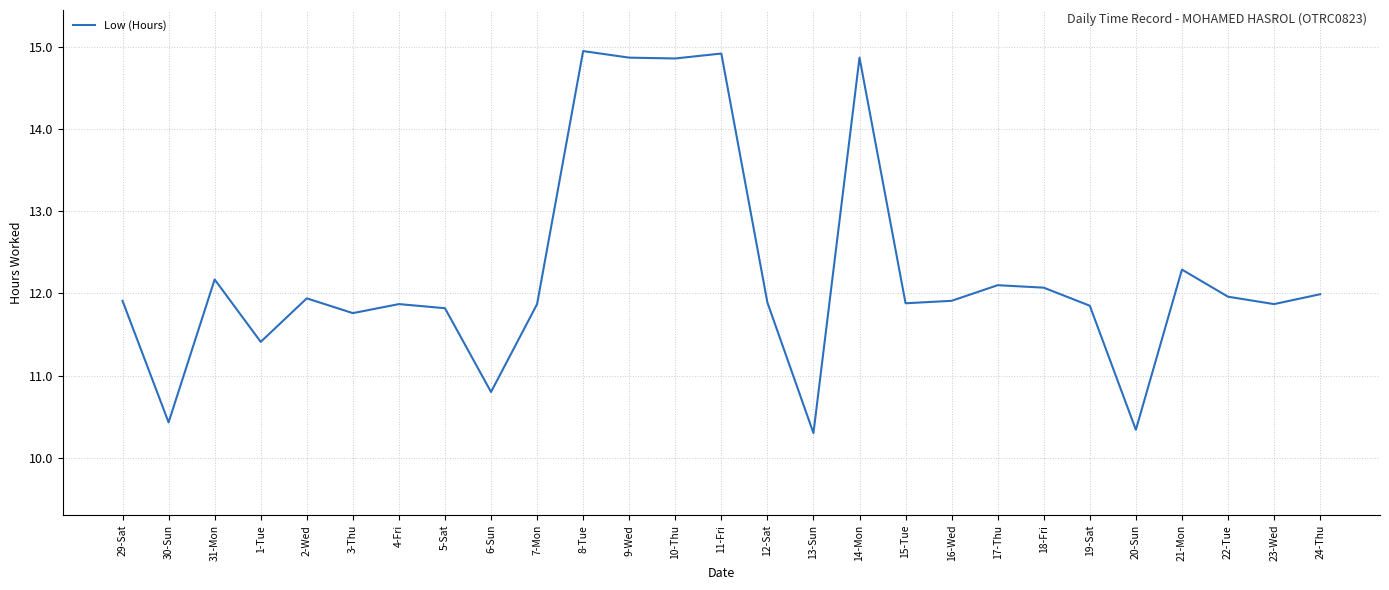

What is the average value?

12.3